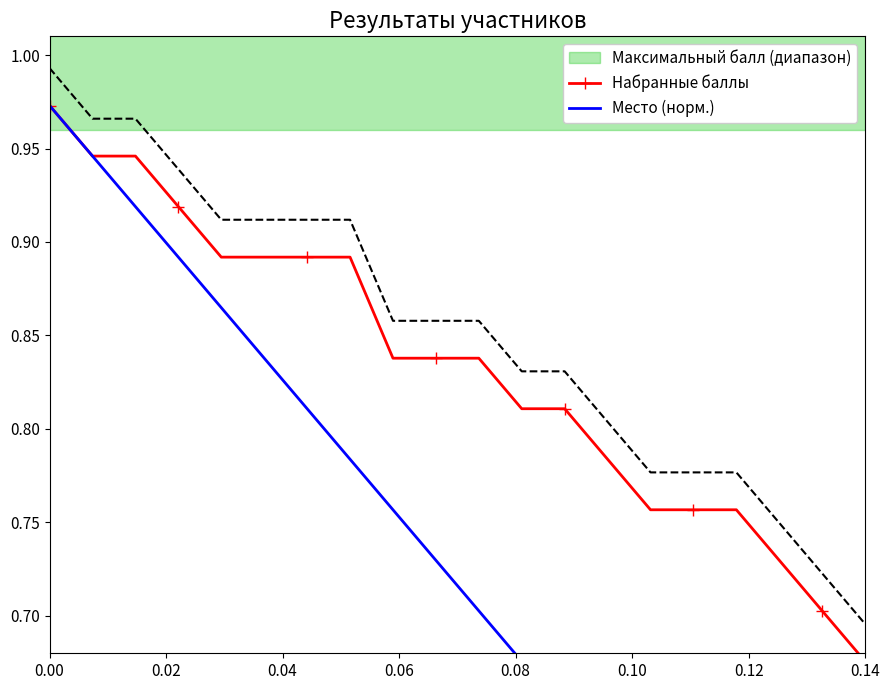

True or false: Место (норм.) and Набранные баллы cross at least once.

False